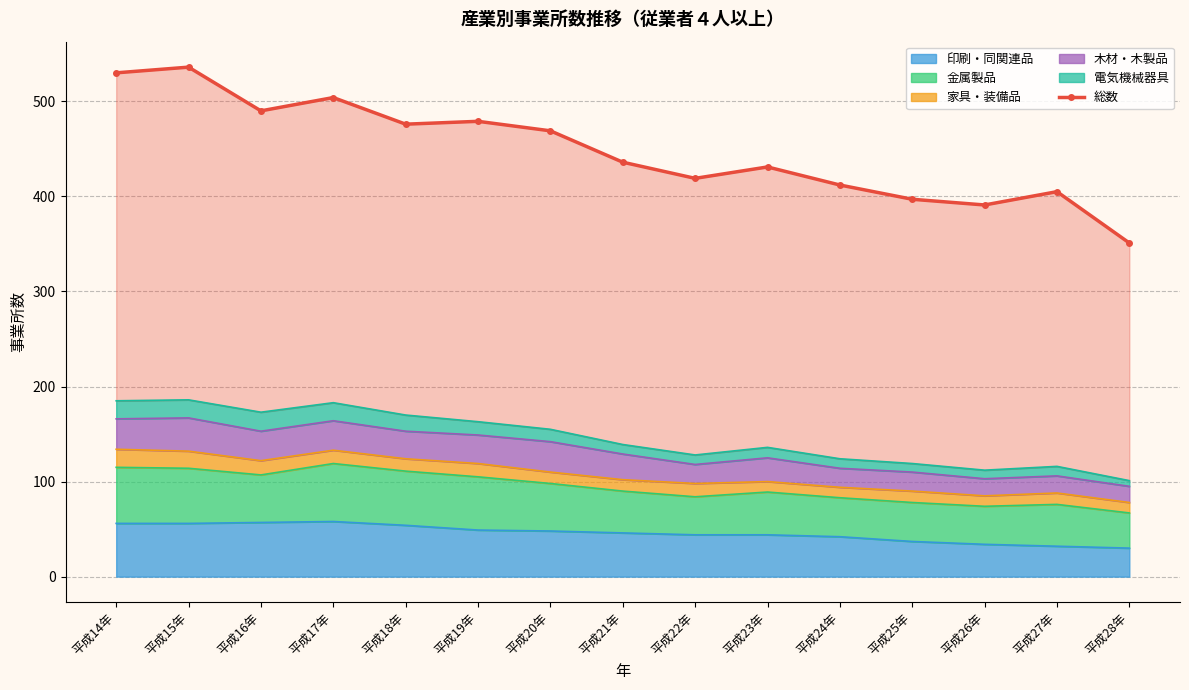

Which has a higher value, 平成23年 or 平成22年?

平成23年